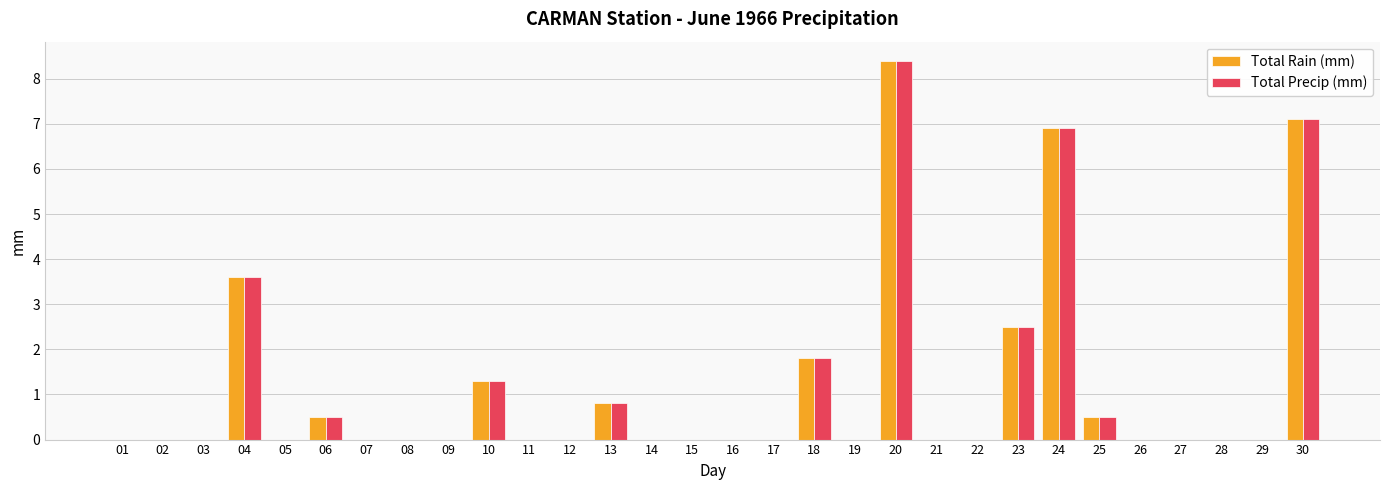

Reading right to left, transcribe all the data shown in this chart.

Total Rain (mm): 30=7.1	29=0.0	28=0.0	27=0.0	26=0.0	25=0.5	24=6.9	23=2.5	22=0.0	21=0.0	20=8.4	19=0.0	18=1.8	17=0.0	16=0.0	15=0.0	14=0.0	13=0.8	12=0.0	11=0.0	10=1.3	09=0.0	08=0.0	07=0.0	06=0.5	05=0.0	04=3.6	03=0.0	02=0.0	01=0.0
Total Precip (mm): 30=7.1	29=0.0	28=0.0	27=0.0	26=0.0	25=0.5	24=6.9	23=2.5	22=0.0	21=0.0	20=8.4	19=0.0	18=1.8	17=0.0	16=0.0	15=0.0	14=0.0	13=0.8	12=0.0	11=0.0	10=1.3	09=0.0	08=0.0	07=0.0	06=0.5	05=0.0	04=3.6	03=0.0	02=0.0	01=0.0